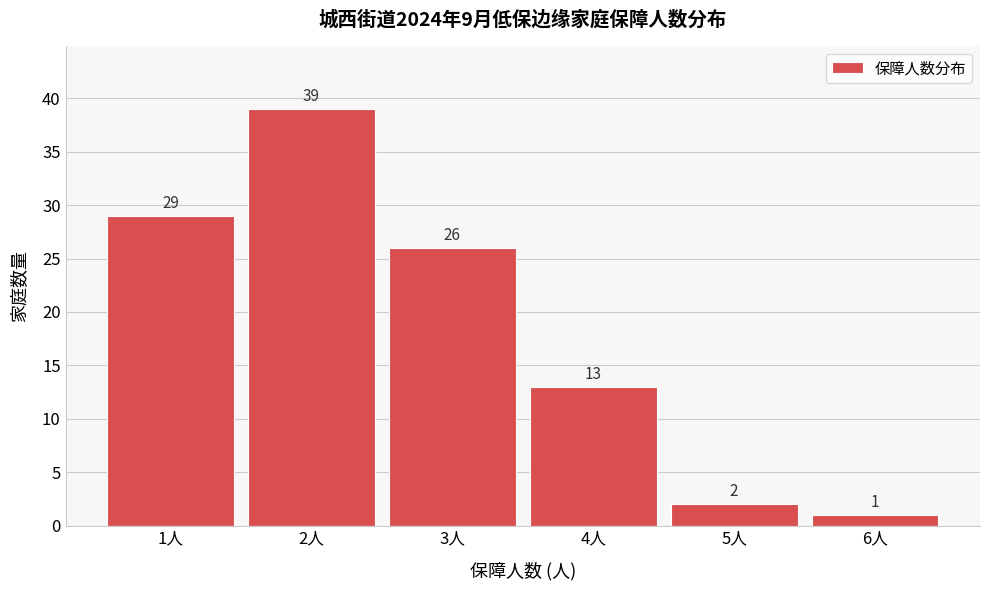

Reading right to left, what are all the values shown in this chart?

6人=1	5人=2	4人=13	3人=26	2人=39	1人=29